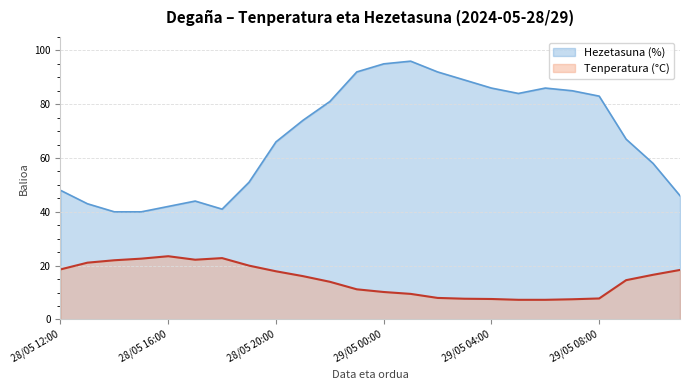

Where is the first local maximum for Hezetasuna (%)?

28/05 17:00